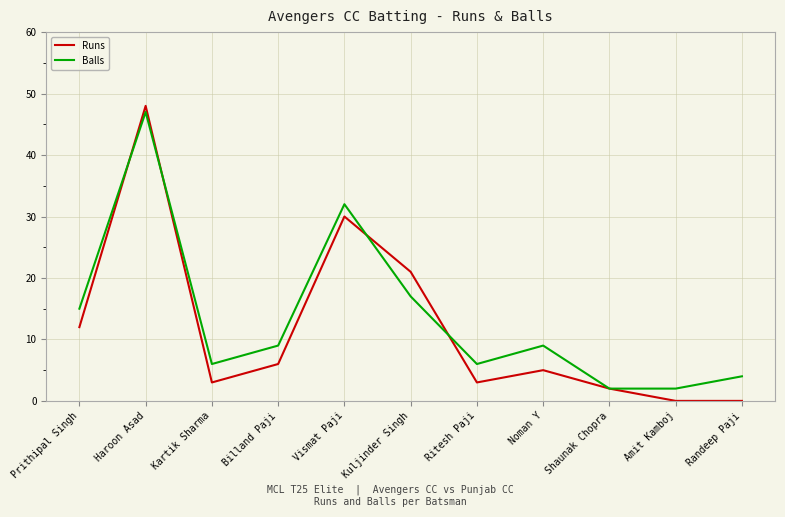

Which series changed the most between Ritesh Paji and Amit Kamboj?

Balls